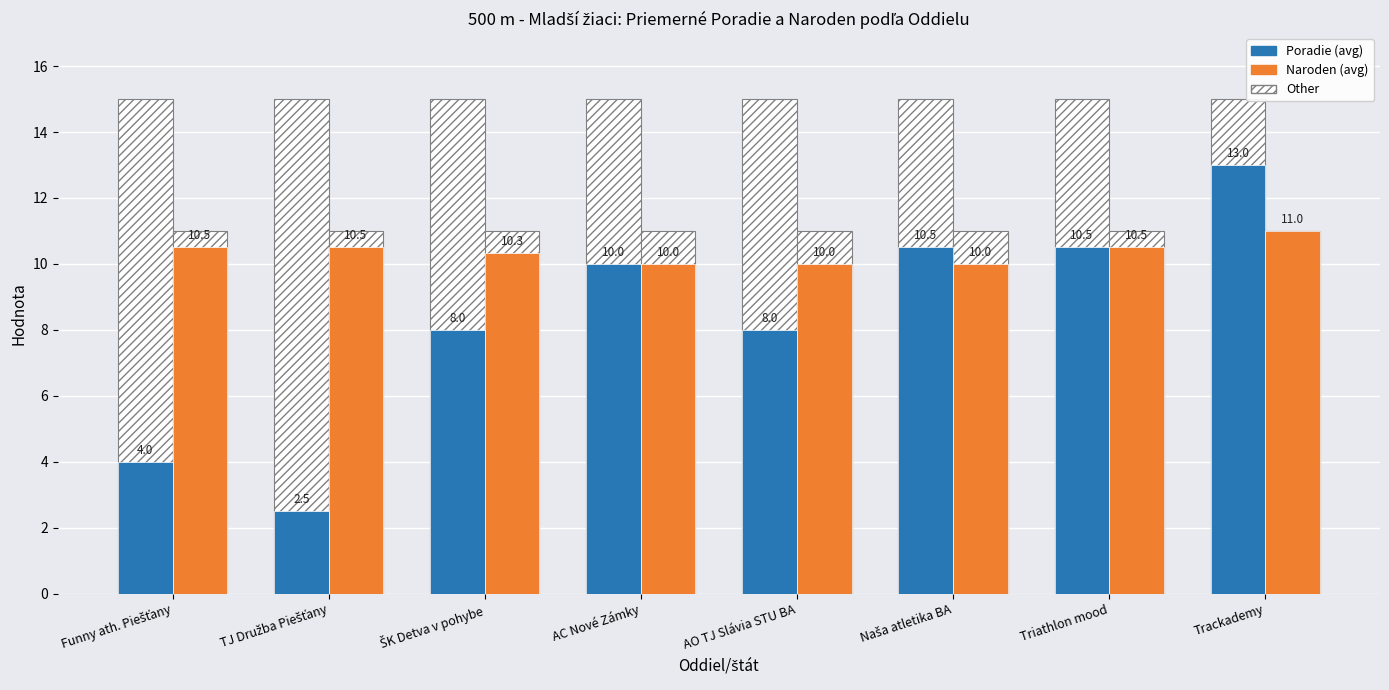

Which category has the lowest value across all series?

TJ Družba Piešťany